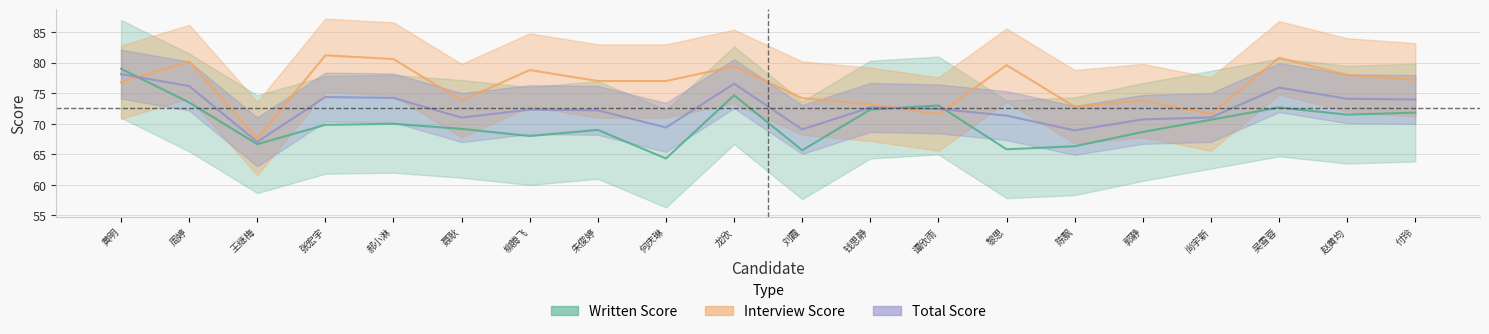

Count the number of categories in the chart.

20